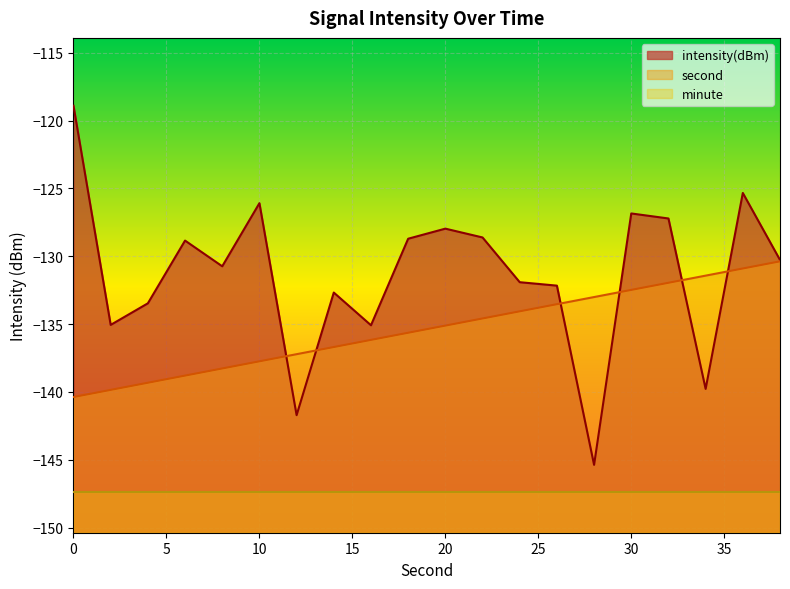

Is it true that second equals -130.9 at 36?

True